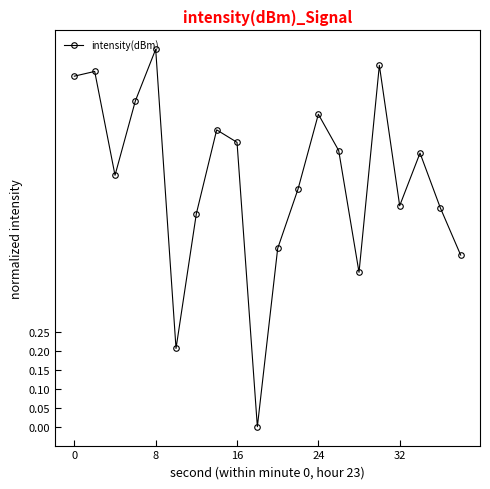

What is the value of the 6th point from the left?

0.2